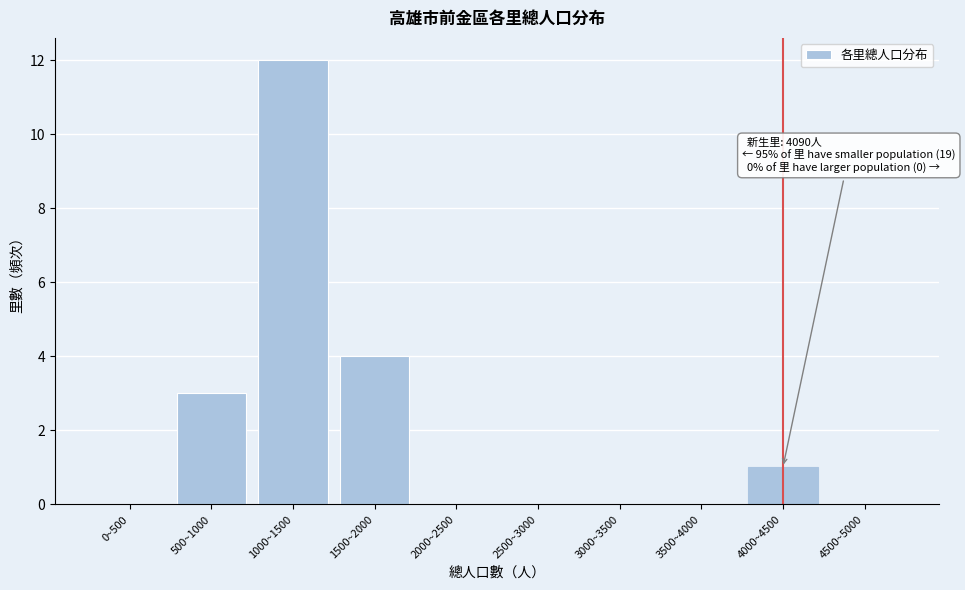

Reading right to left, what are all the values shown in this chart?

4500~5000=0	4000~4500=1	3500~4000=0	3000~3500=0	2500~3000=0	2000~2500=0	1500~2000=4	1000~1500=12	500~1000=3	0~500=0